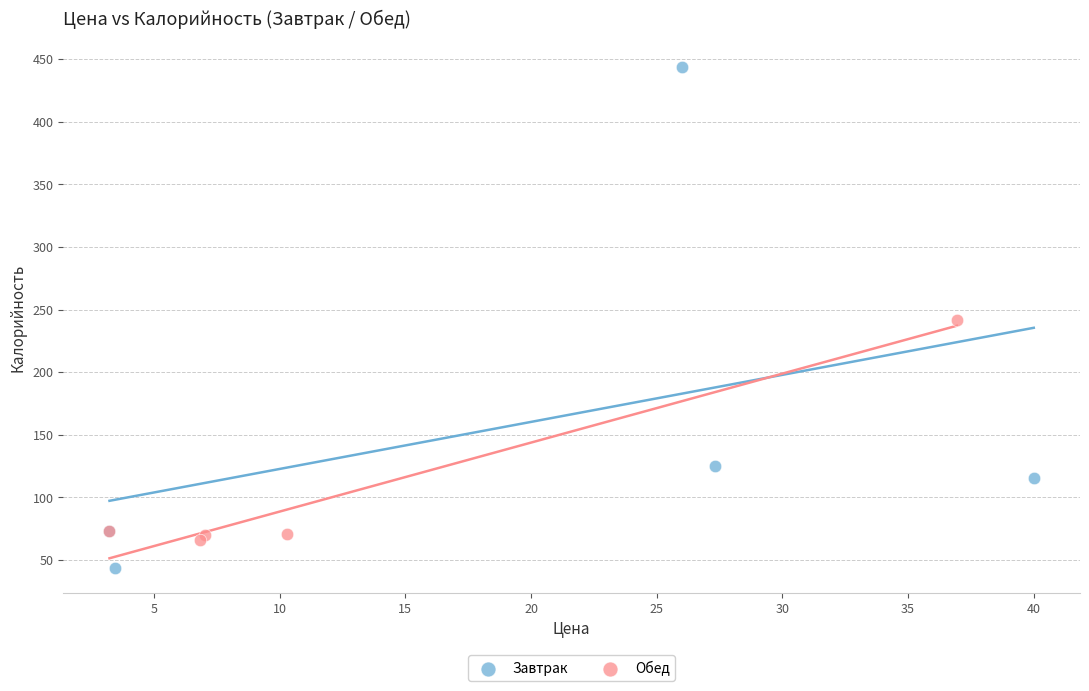

Which series contains the highest Y value?

Завтрак